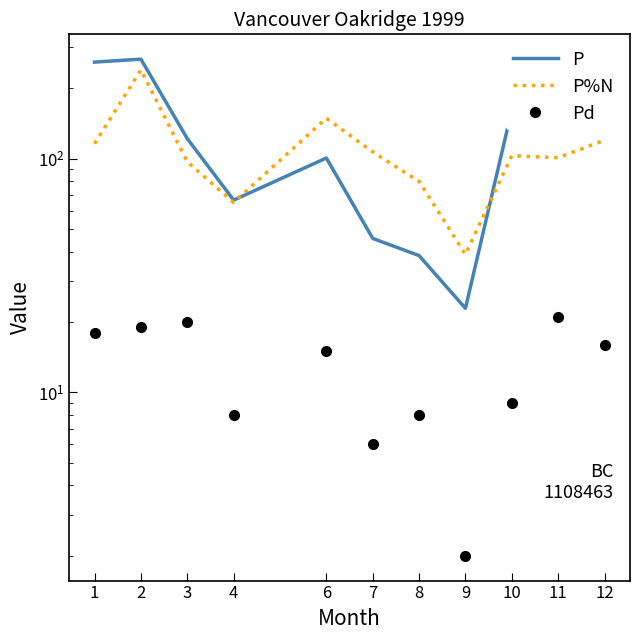

Between 7 and 11, which is larger?

11